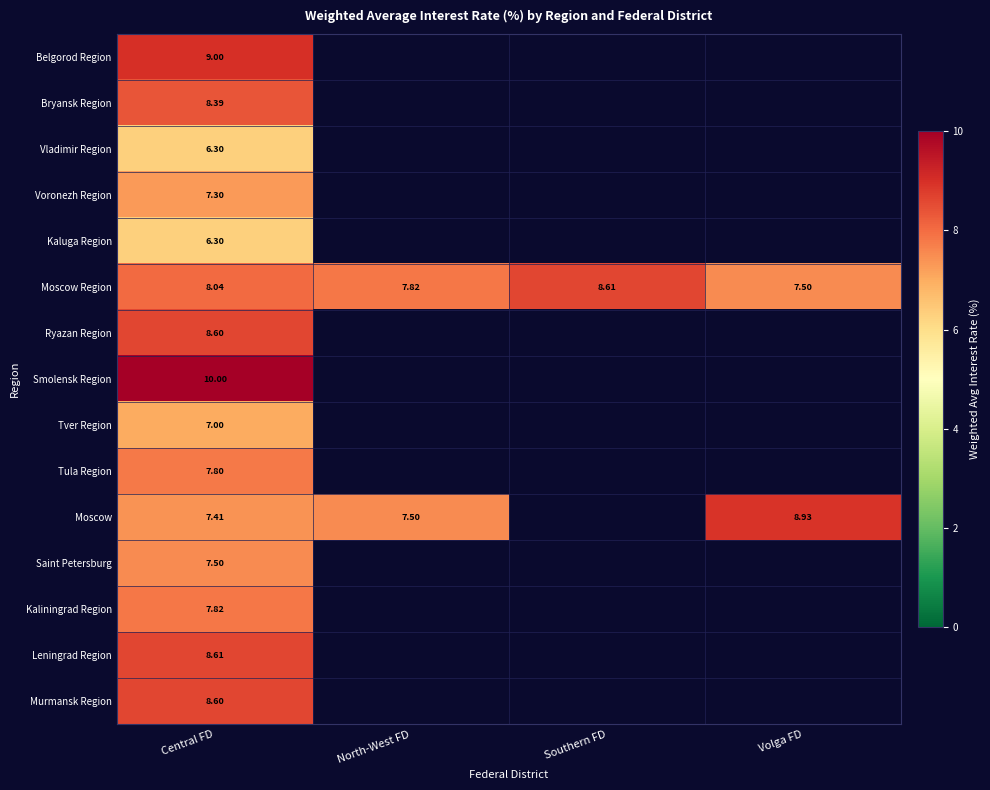

At which category is the sum across all series the highest?

Central FD